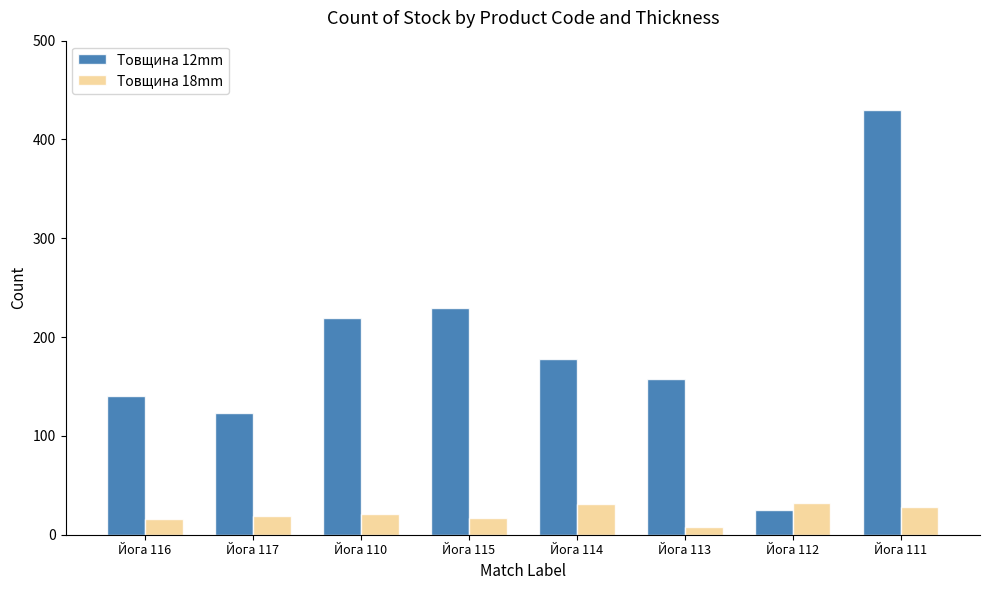

Rank the series by their maximum value, from lowest to highest.

Товщина 18mm, Товщина 12mm